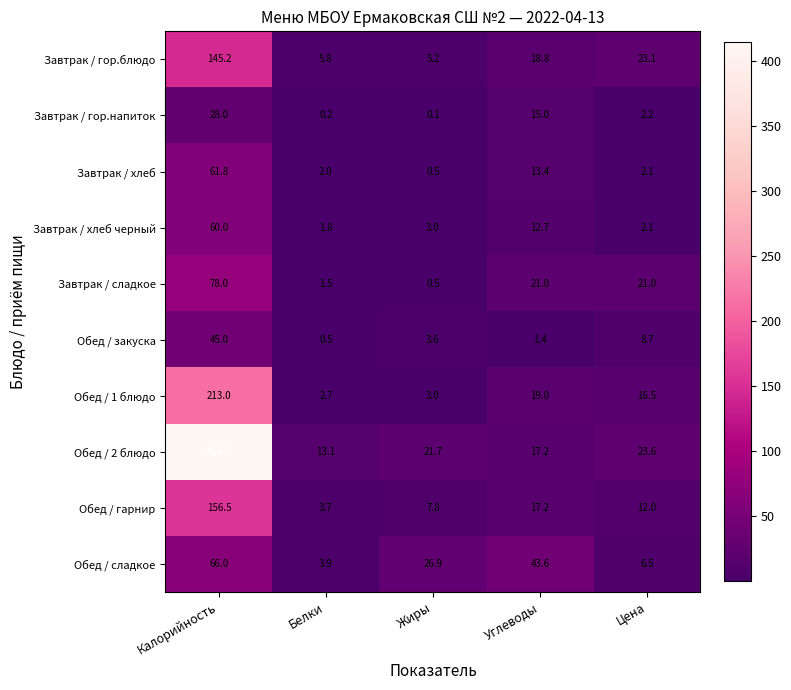

Is it true that Обед / гарнир equals 8.1 at Цена?

False